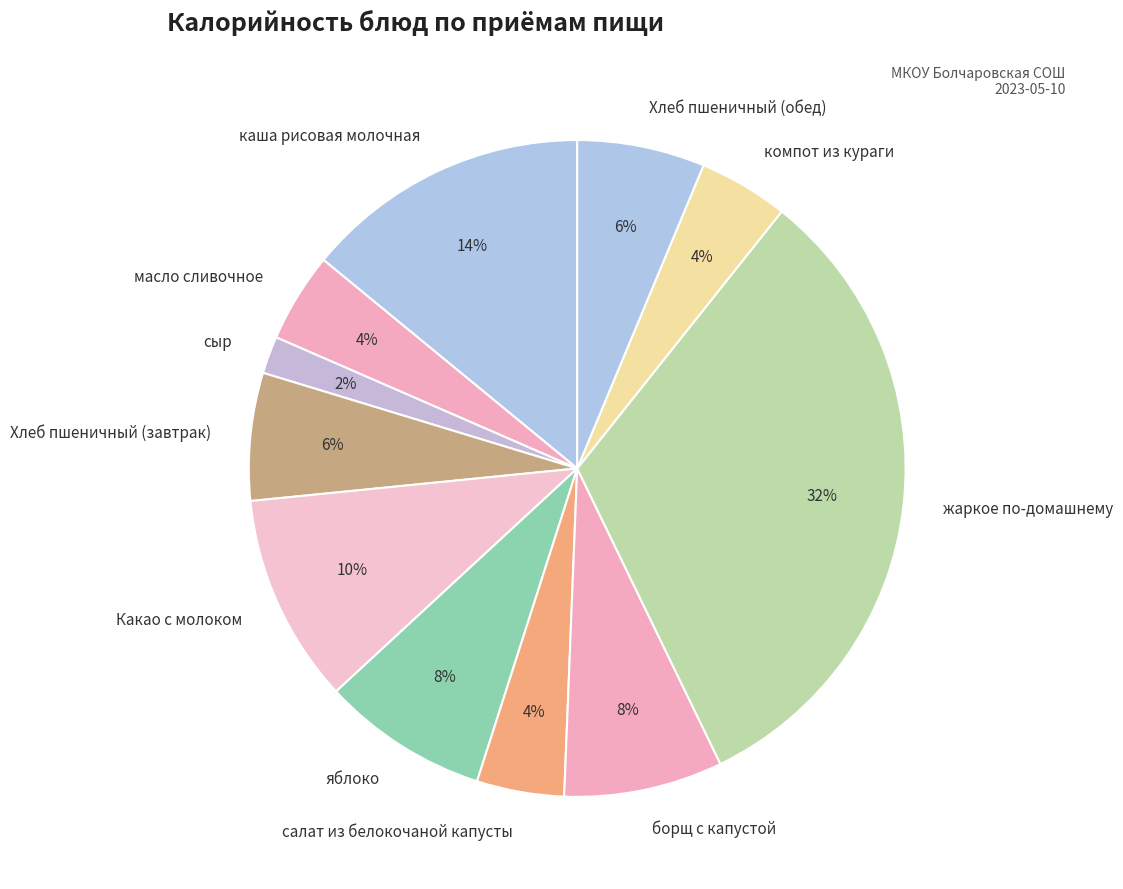

To the nearest percent, what is the average slice percentage?

9%